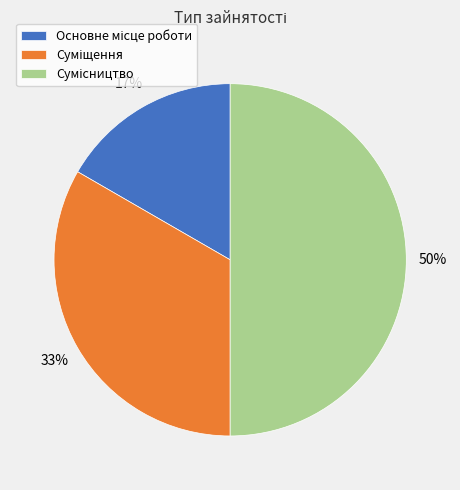

To the nearest percent, what is the difference between the largest and smallest slice percentages?

33%